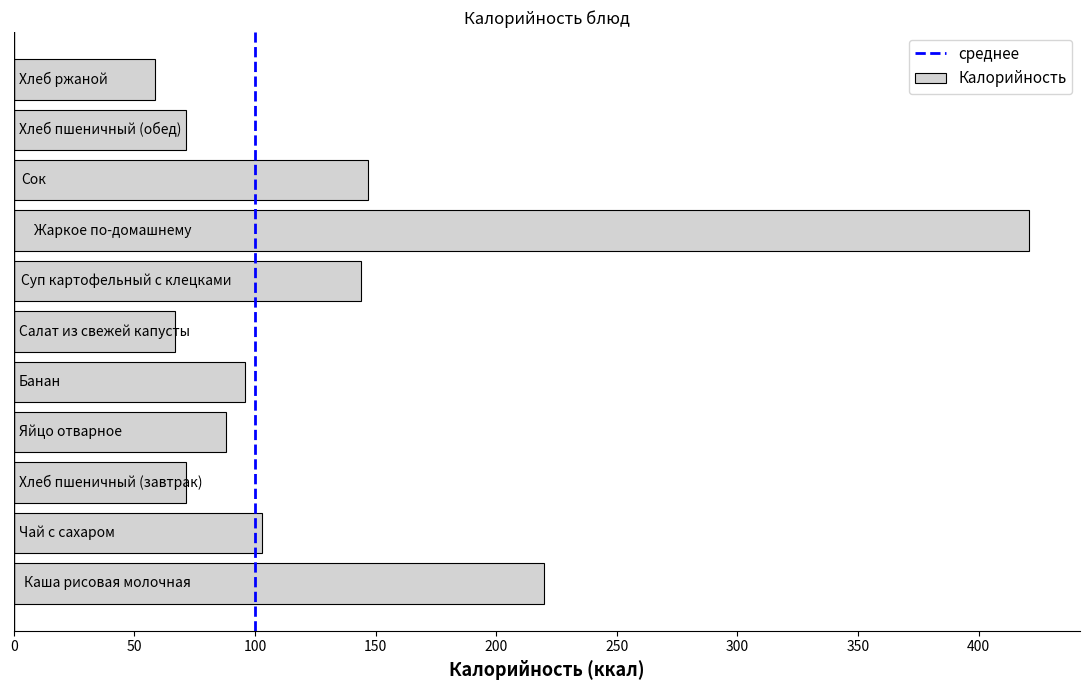

What is the difference between the maximum and second lowest values?

354.0